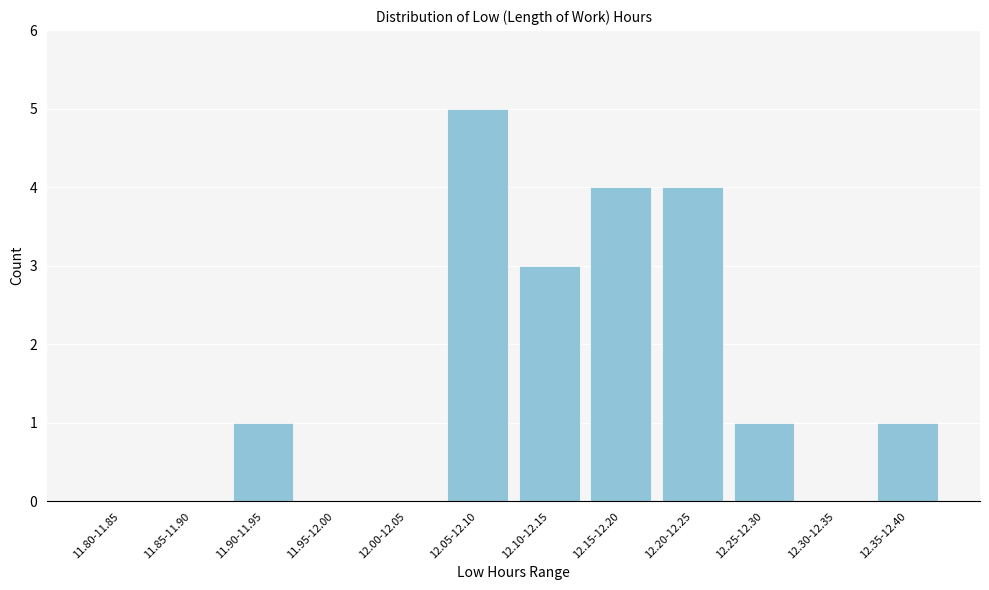

Reading left to right, what are all the values shown in this chart?

11.80-11.85=0	11.85-11.90=0	11.90-11.95=1	11.95-12.00=0	12.00-12.05=0	12.05-12.10=5	12.10-12.15=3	12.15-12.20=4	12.20-12.25=4	12.25-12.30=1	12.30-12.35=0	12.35-12.40=1